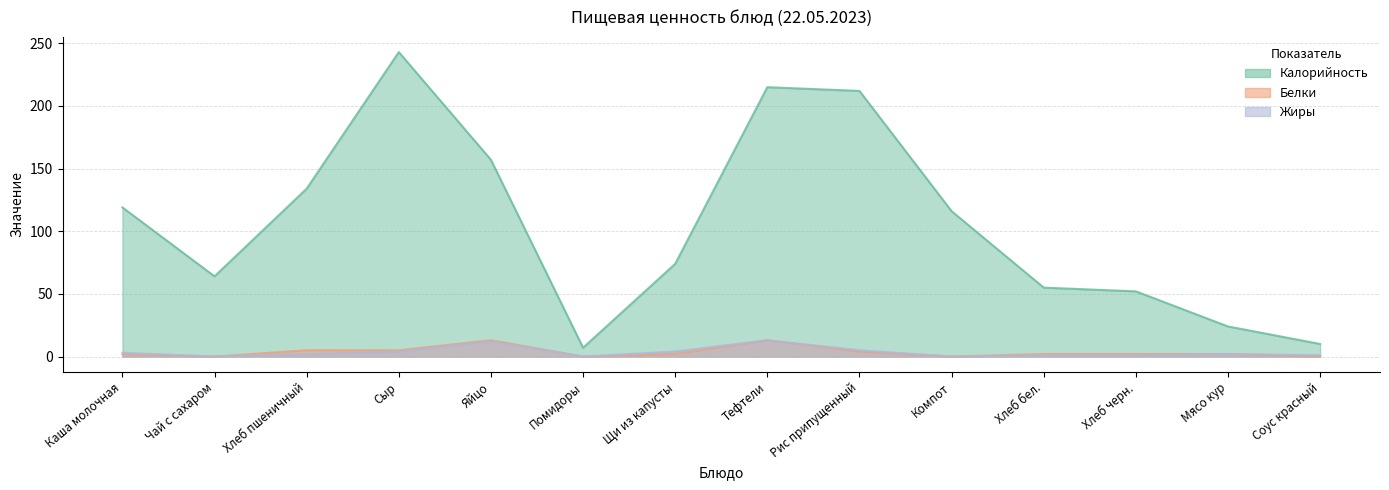

How many lines are shown in the chart?

3